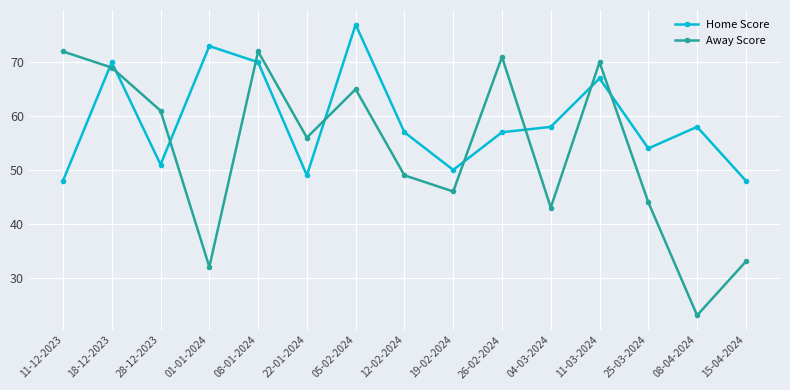

What is the sum of the Home Score values at 18-12-2023 and 19-02-2024?

120